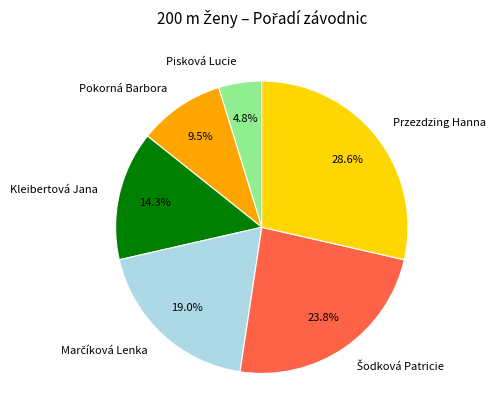

How much of the chart is everything except Kleibertová Jana?

85.7%